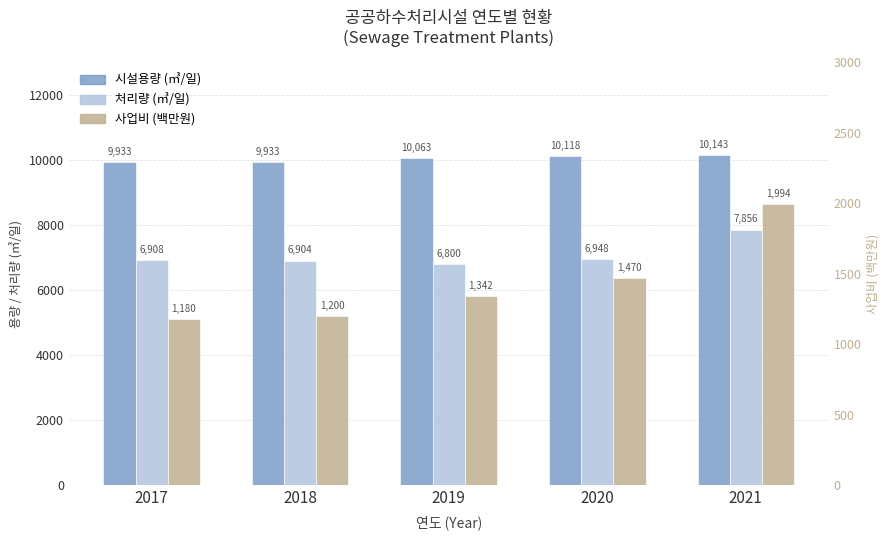

List the series in order of their peak value, lowest first.

사업비 (백만원), 처리량 (㎥/일), 시설용량 (㎥/일)